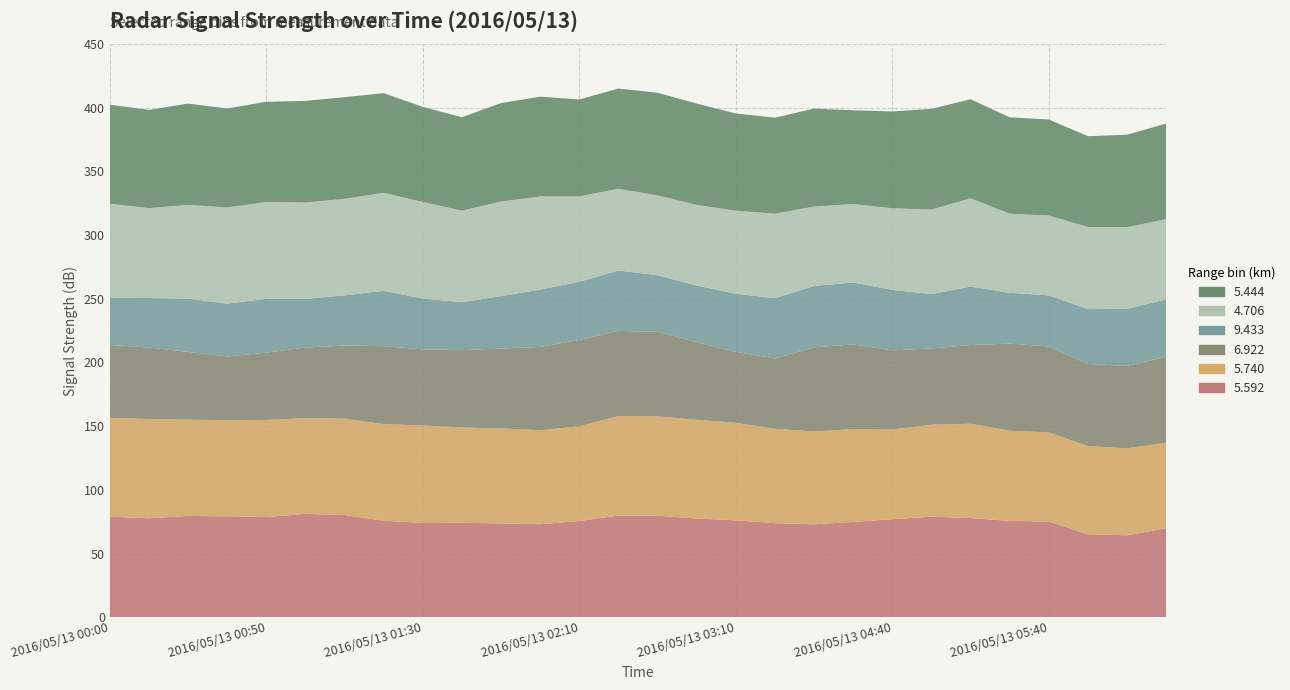

Reading left to right, extract all data points from this chart.

5.592: 78.9	77.7	79.5	79.2	78.6	81.1	80.2	75.8	73.9	74.1	73.6	73.0	75.5	79.8	79.7	77.5	76.0	73.8	72.9	74.8	76.9	78.9	77.8	75.6	75.1	65.1	64.3	69.9
5.740: 77.6	77.9	75.6	75.4	76.3	75.1	75.7	75.8	76.6	74.9	74.6	73.8	74.4	78.1	78.0	77.5	76.6	74.1	72.9	72.9	70.5	72.2	74.1	70.8	70.0	69.2	68.3	67.1
6.922: 57.3	56.1	53.2	50.1	52.8	55.5	57.4	61.2	59.8	60.7	62.7	65.4	67.8	66.9	66.4	61.0	55.8	55.2	66.1	66.5	62.1	59.9	61.8	68.4	67.5	64.6	64.7	67.5
9.433: 37.2	38.9	41.8	41.5	42.3	38.2	39.4	43.5	39.9	37.6	41.2	45.0	45.7	47.4	44.4	44.4	45.6	47.4	48.2	48.6	47.5	42.7	45.9	39.9	40.1	43.0	44.8	45.1
4.706: 73.6	70.6	73.6	75.5	76.0	75.7	75.8	76.9	75.8	71.9	74.3	73.1	67.0	64.2	62.7	63.3	65.2	66.3	62.3	61.6	64.1	66.3	69.3	62.1	62.7	64.5	64.1	63.0
5.444: 77.8	77.1	79.6	77.7	78.7	79.8	79.8	78.3	74.7	73.4	77.3	78.4	76.1	78.7	80.6	79.6	76.3	75.4	77.0	73.6	76.0	79.1	77.8	75.7	75.4	71.3	72.6	75.0